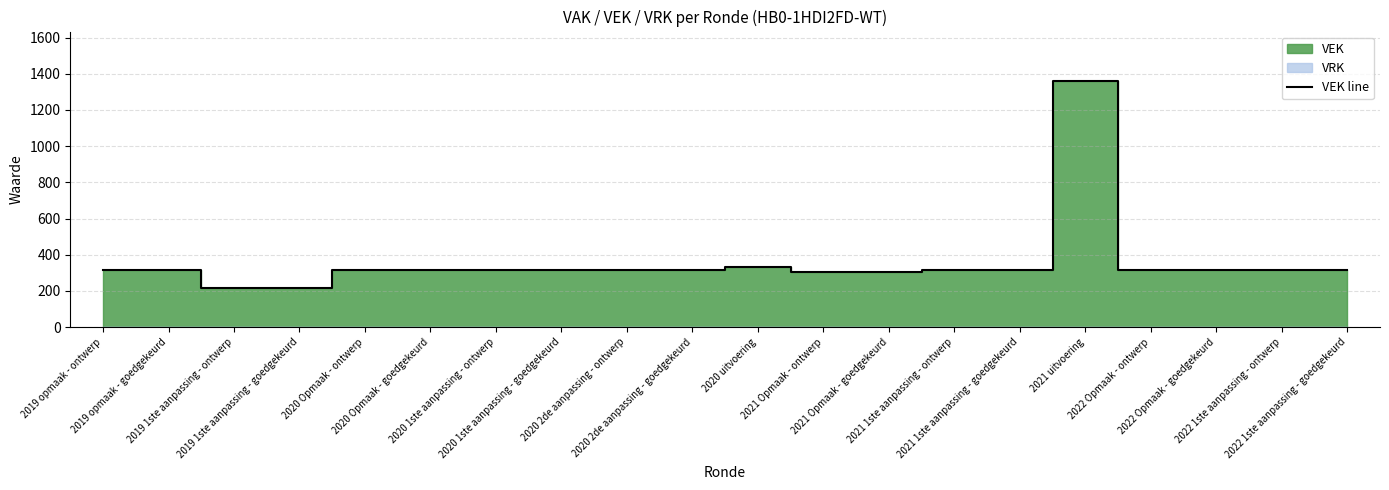

Reading right to left, extract all data points from this chart.

2022 1ste aanpassing - goedgekeurd=317	2022 1ste aanpassing - ontwerp=317	2022 Opmaak - goedgekeurd=317	2022 Opmaak - ontwerp=317	2021 uitvoering=1361	2021 1ste aanpassing - goedgekeurd=317	2021 1ste aanpassing - ontwerp=317	2021 Opmaak - goedgekeurd=305	2021 Opmaak - ontwerp=305	2020 uitvoering=333	2020 2de aanpassing - goedgekeurd=317	2020 2de aanpassing - ontwerp=317	2020 1ste aanpassing - goedgekeurd=317	2020 1ste aanpassing - ontwerp=317	2020 Opmaak - goedgekeurd=317	2020 Opmaak - ontwerp=317	2019 1ste aanpassing - goedgekeurd=217	2019 1ste aanpassing - ontwerp=217	2019 opmaak - goedgekeurd=317	2019 opmaak - ontwerp=317